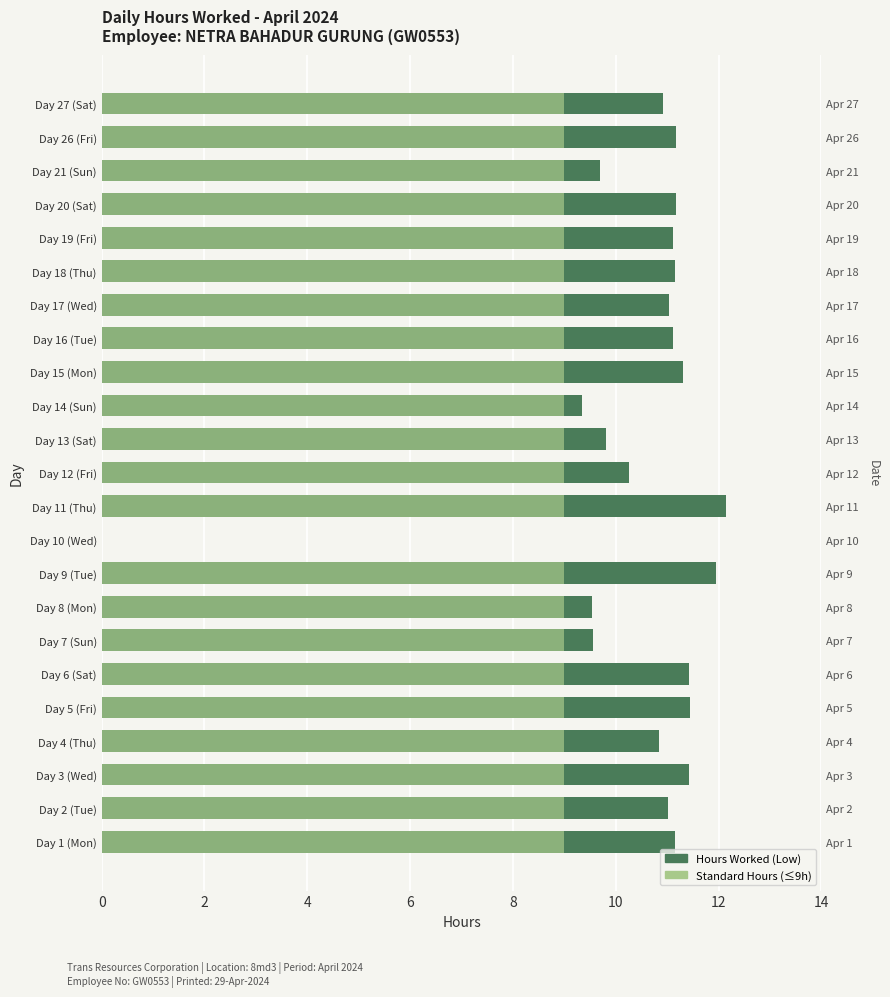

Between Day 16 (Tue) and Day 21 (Sun), which series saw the biggest shift?

Hours Worked (Low)